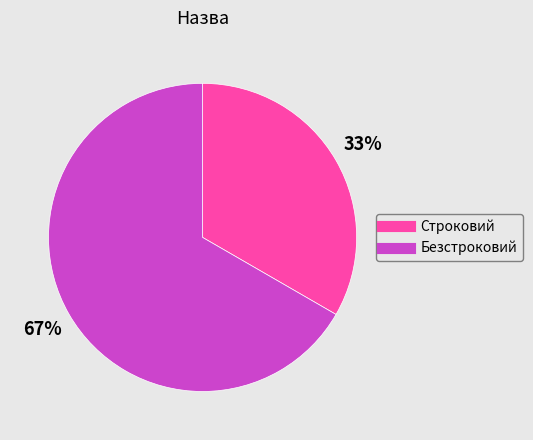

How many segments does this pie chart have?

2